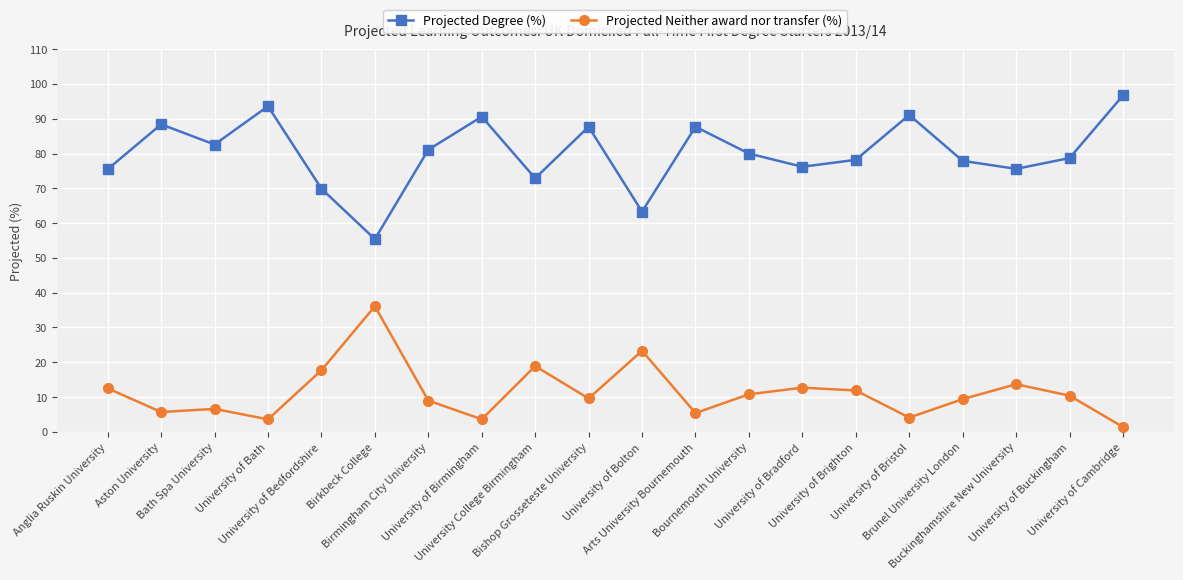

True or false: Projected Neither award nor transfer (%) and Projected Degree (%) intersect in this chart.

False